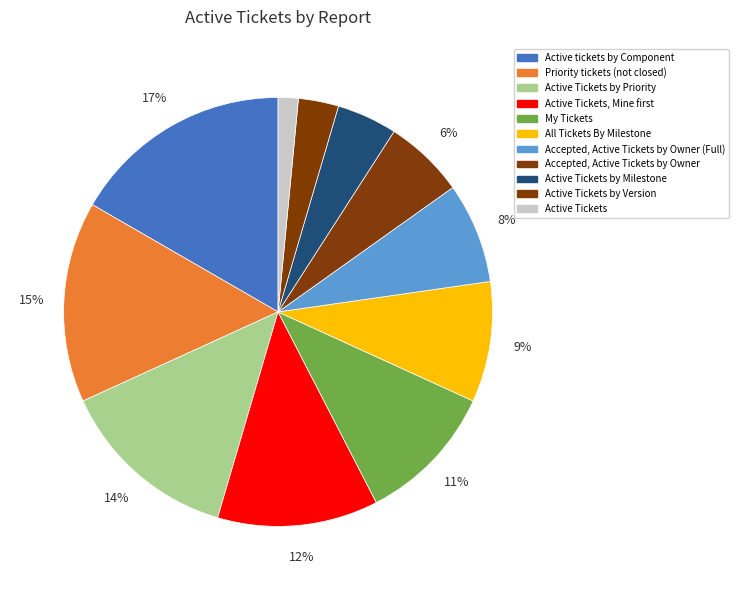

How much of the chart is everything except Active Tickets?

98.5%